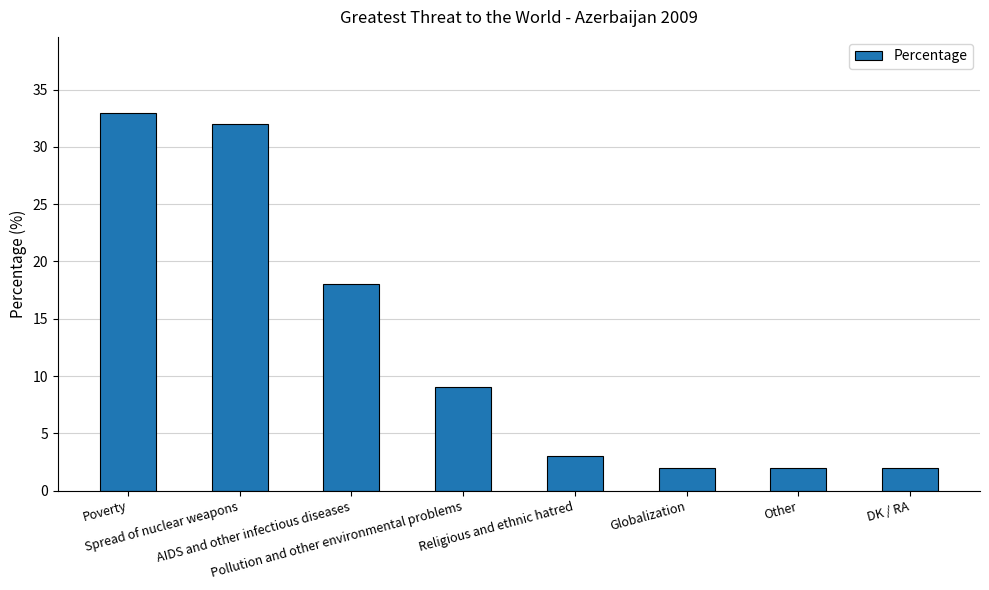

Reading left to right, what are all the values shown in this chart?

Poverty=33	Spread of nuclear weapons=32	AIDS and other infectious diseases=18	Pollution and other environmental problems=9	Religious and ethnic hatred=3	Globalization=2	Other=2	DK / RA=2